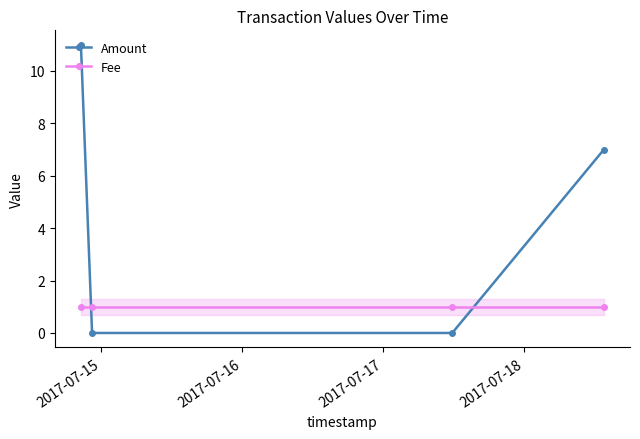

True or false: Fee and Amount cross at least once.

True